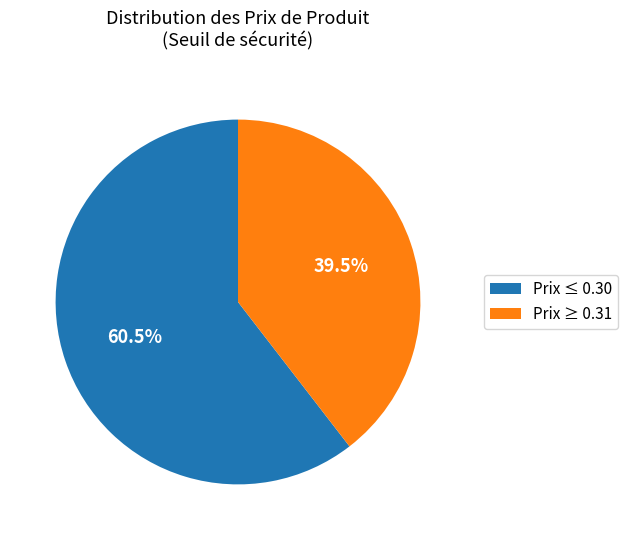

What is the smallest slice in the pie chart?

Prix ≥ 0.31